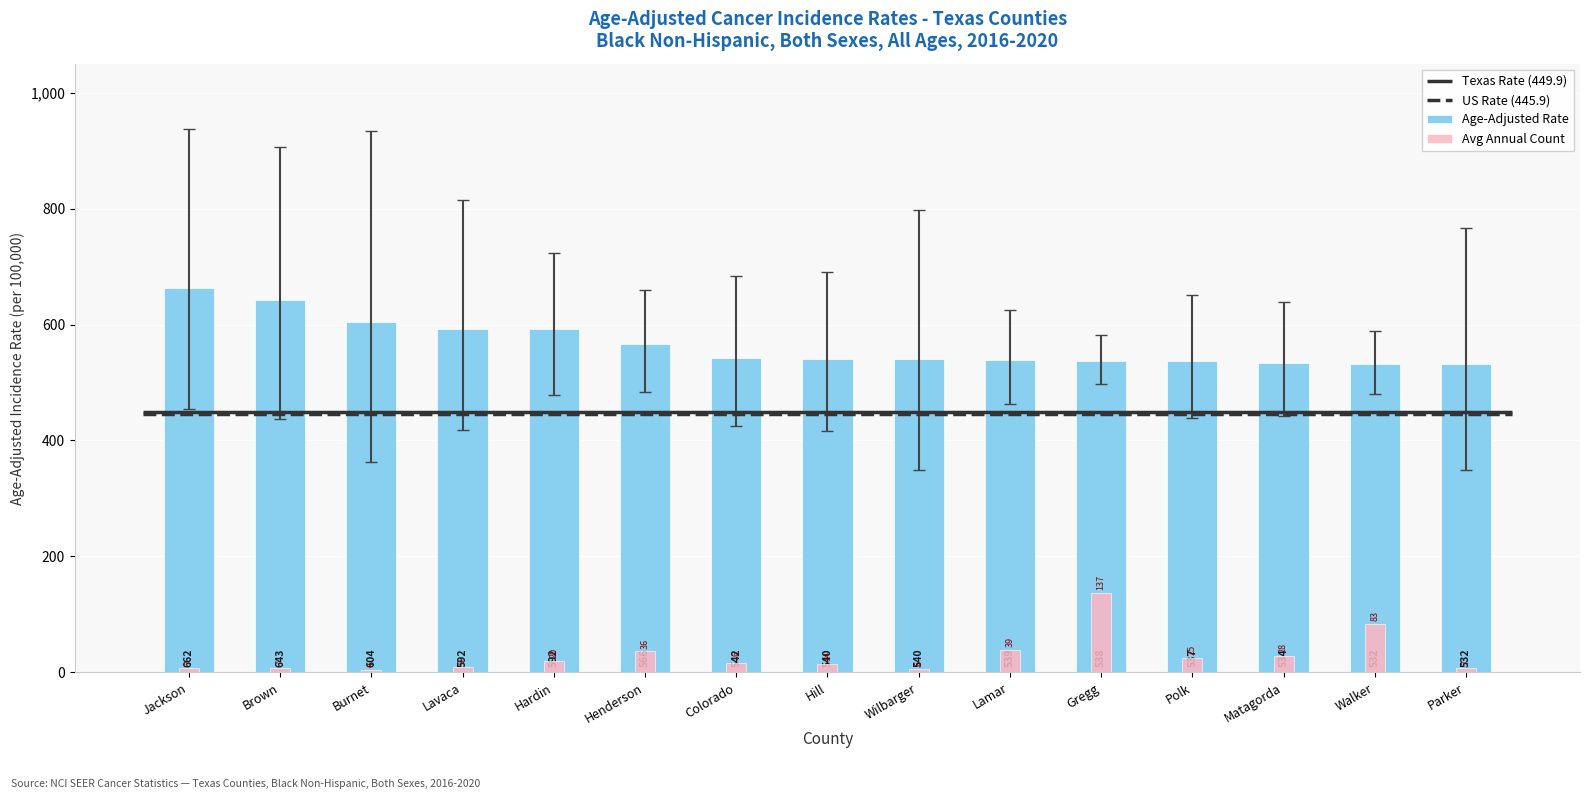

What is the difference between the second highest and minimum values in the Avg Annual Count series?

79.0